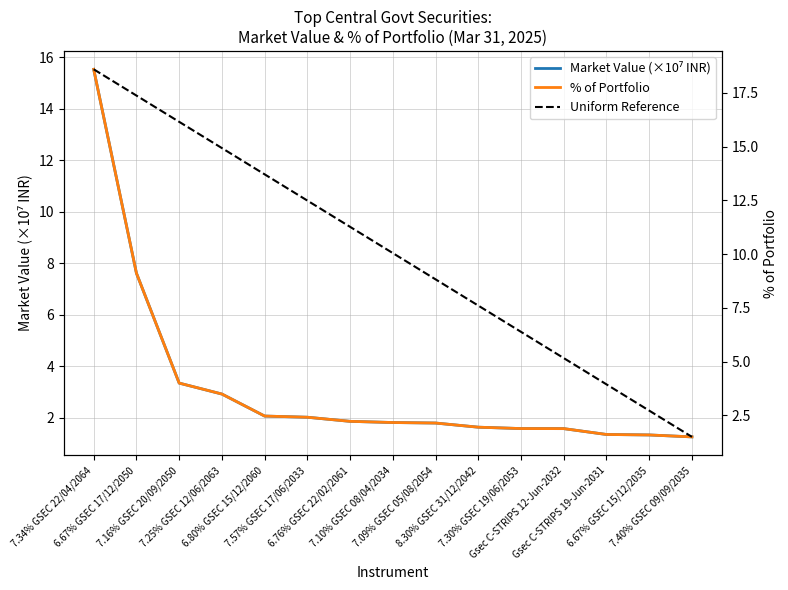

True or false: % of Portfolio and Uniform Reference cross at least once.

False